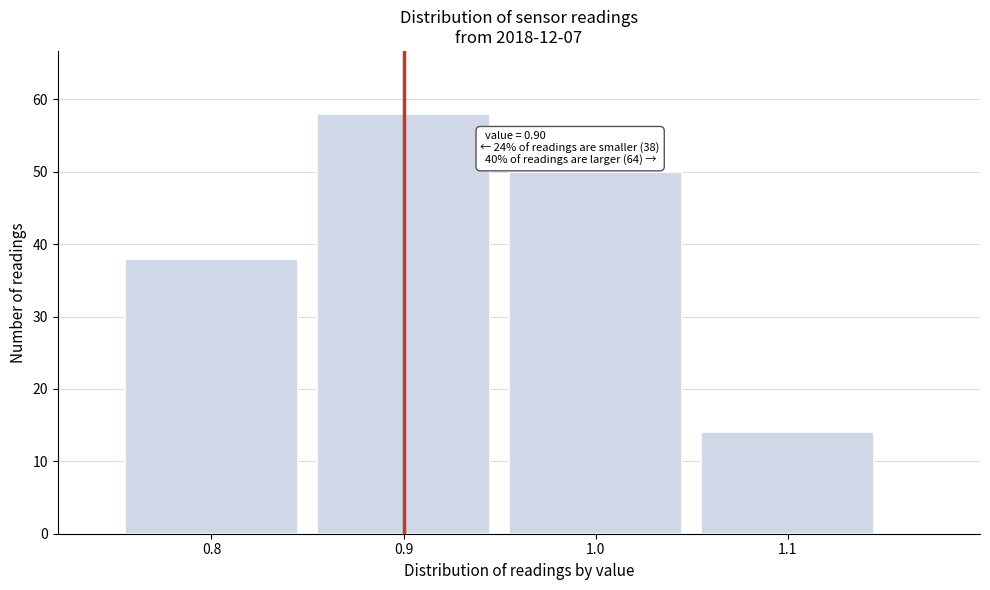

Reading right to left, what are all the values shown in this chart?

14	50	58	38